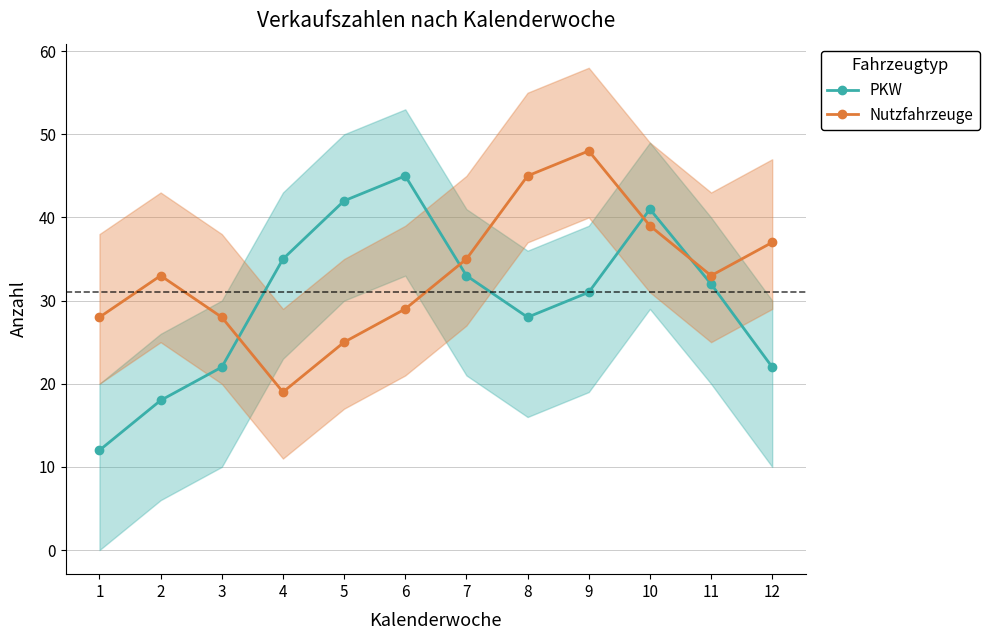

Reading right to left, transcribe all the data shown in this chart.

PKW: 12=22	11=32	10=41	9=31	8=28	7=33	6=45	5=42	4=35	3=22	2=18	1=12
Nutzfahrzeuge: 12=37	11=33	10=39	9=48	8=45	7=35	6=29	5=25	4=19	3=28	2=33	1=28